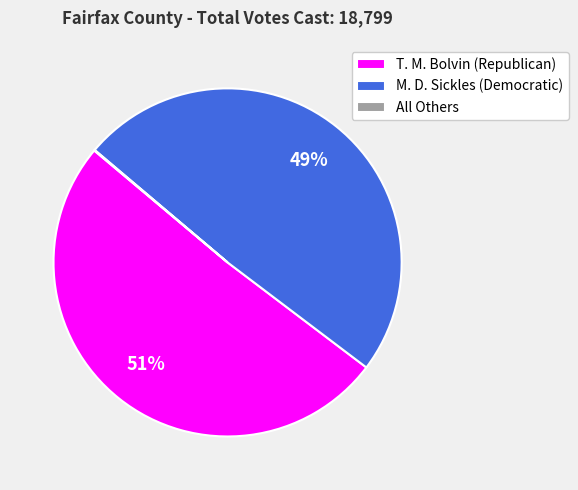

What percentage is the T. M. Bolvin (Republican) slice, to the nearest percent?

51%